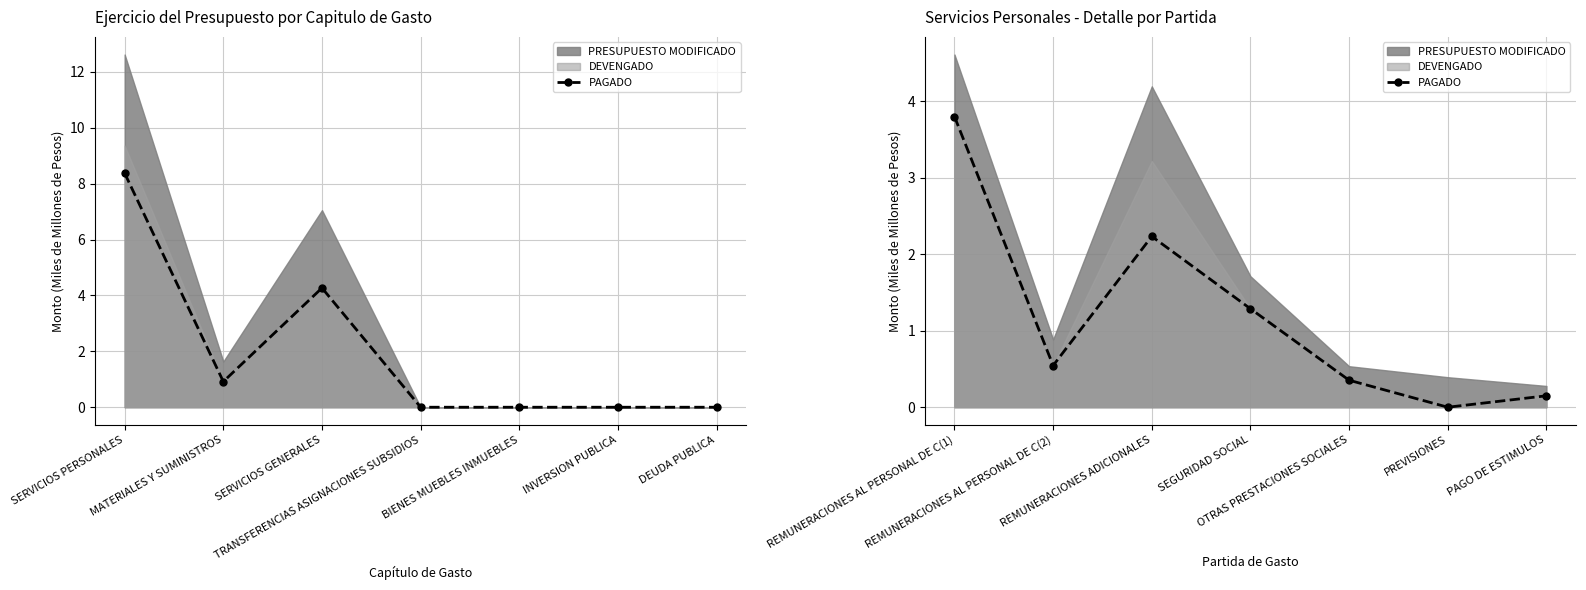

At which category does the chart reach its peak across all series?

REMUNERACIONES AL PERSONAL DE C(1)